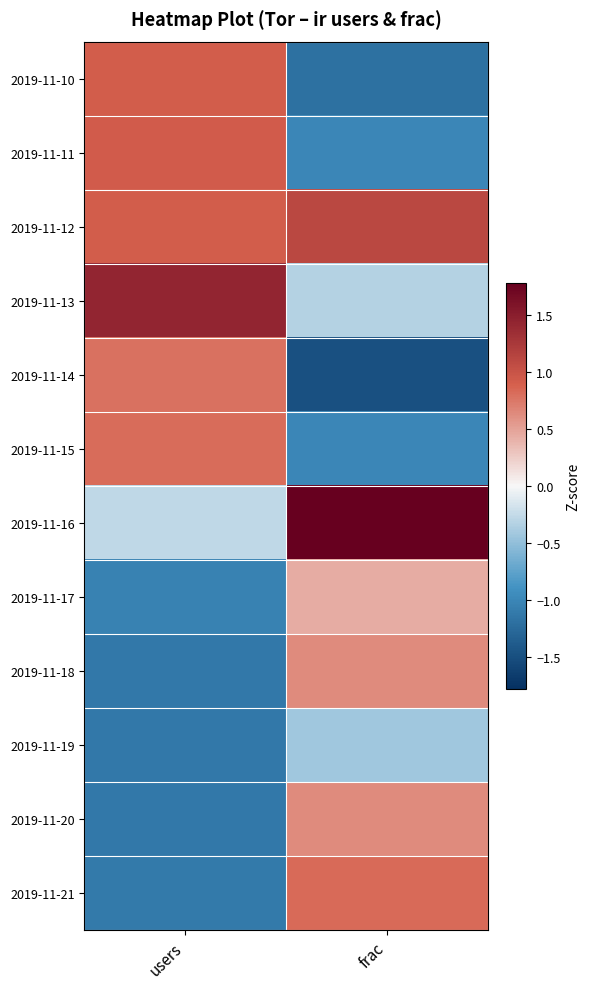

Rank the series at frac from highest to lowest value.

2019-11-16, 2019-11-12, 2019-11-21, 2019-11-18, 2019-11-20, 2019-11-17, 2019-11-13, 2019-11-19, 2019-11-11, 2019-11-15, 2019-11-10, 2019-11-14